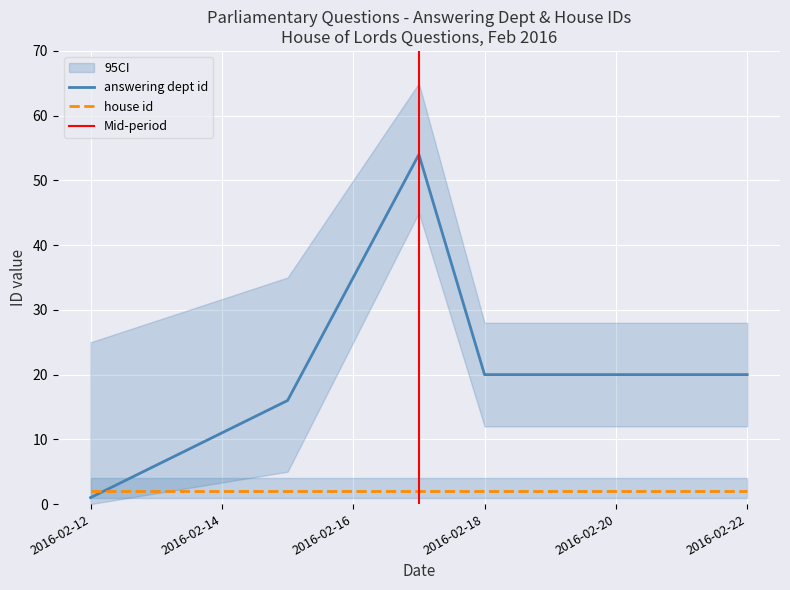

The value of house id at 2016-02-18 is 2. True or false?

True